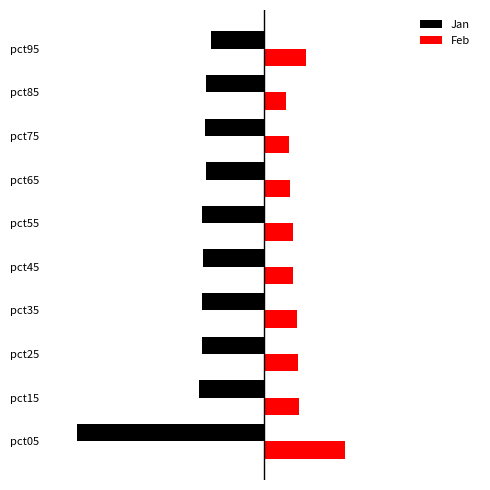

What is the minimum value for Feb?

0.3